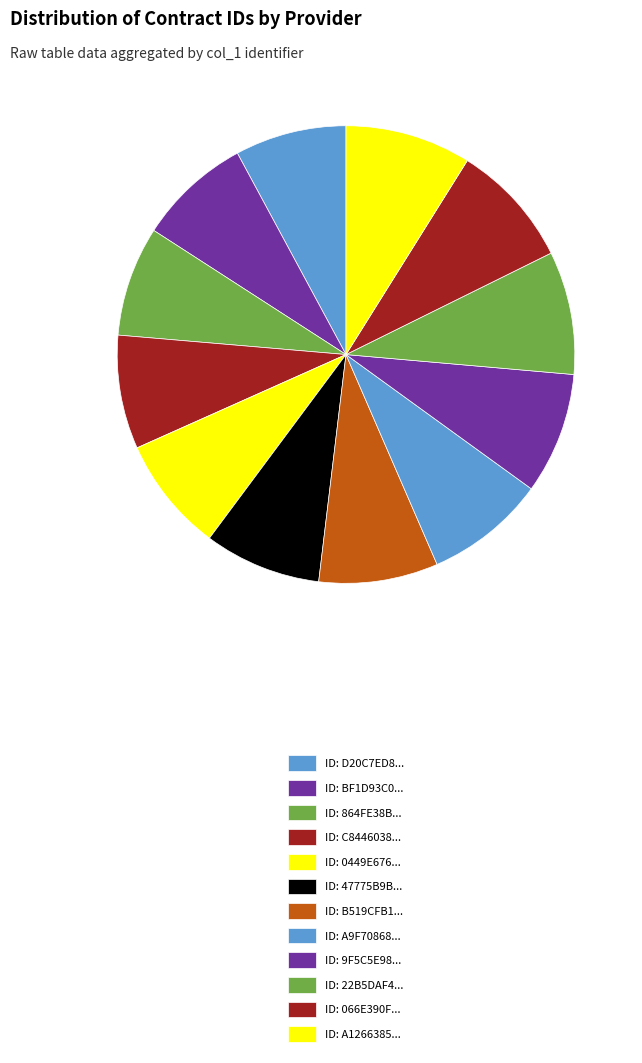

How many segments does this pie chart have?

12